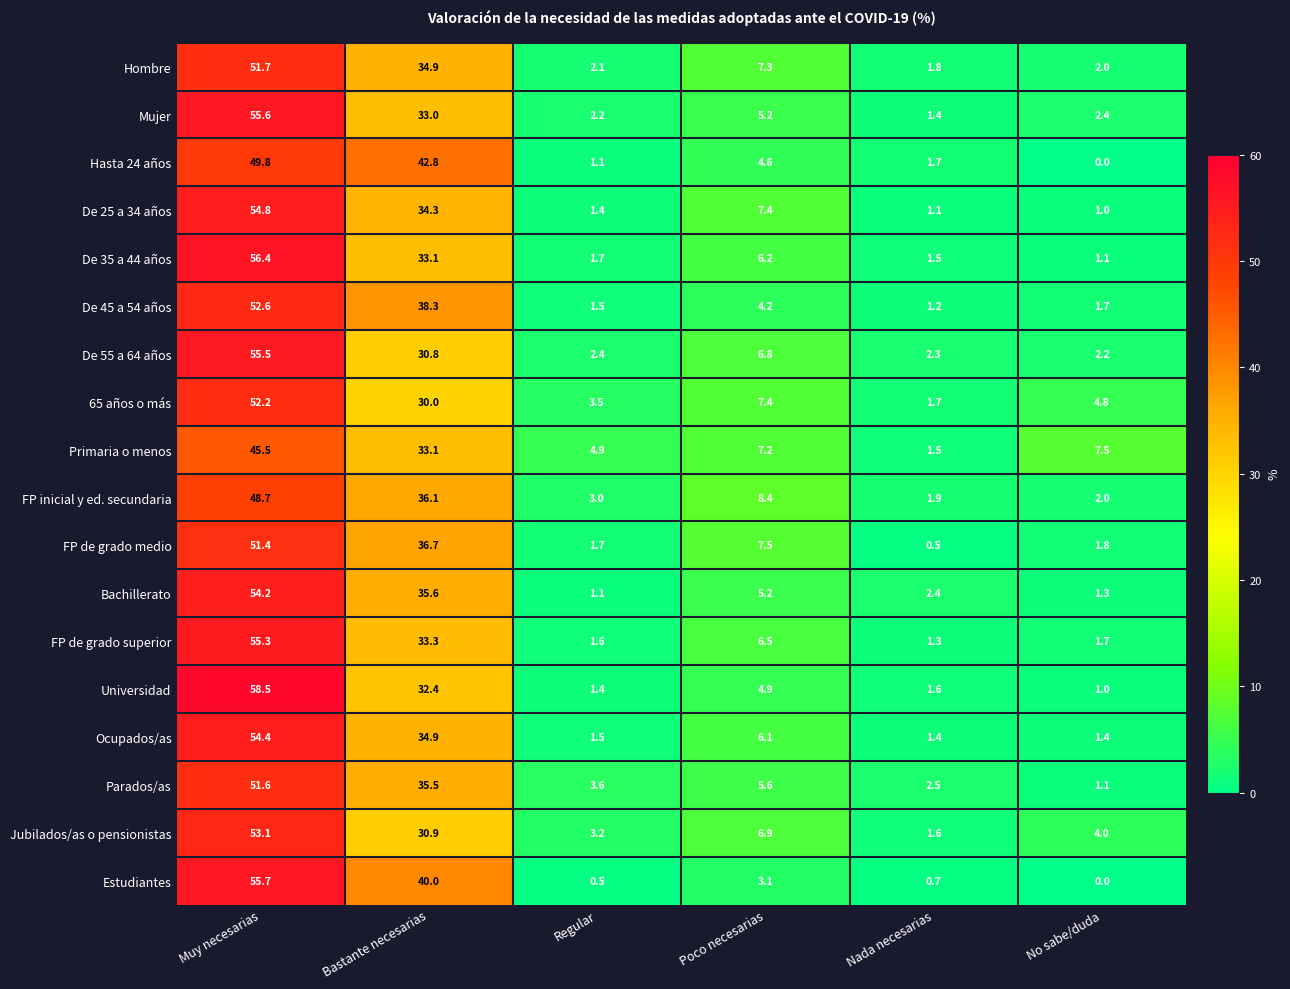

At which category does the chart reach its peak across all series?

Muy necesarias